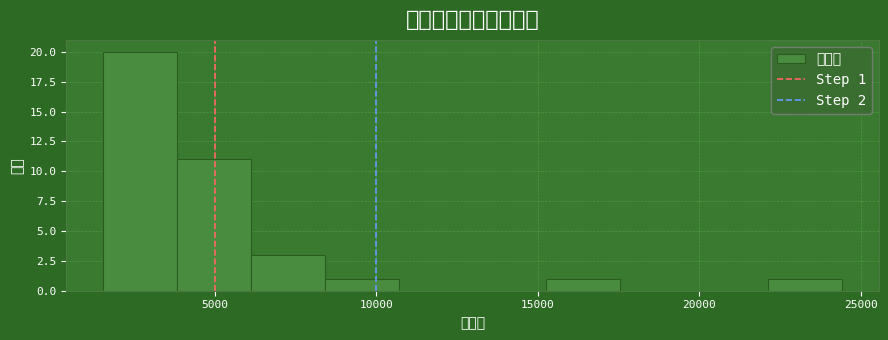

Over which range of the x-axis is the bar tallest?

1500 to 4000